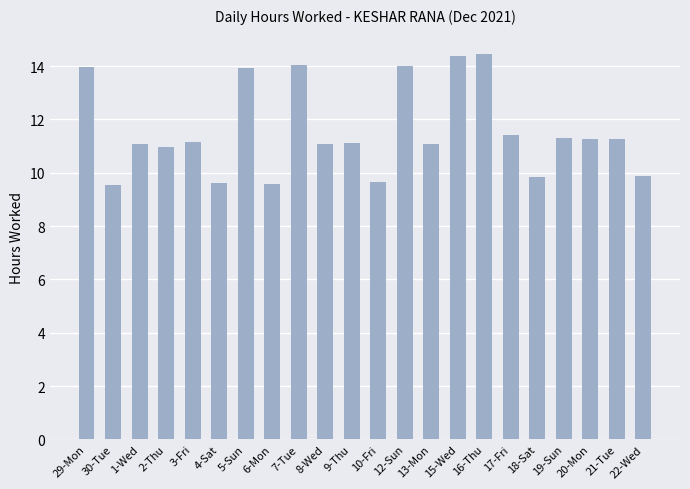

The chart shows a value of 15.6 at 18-Sat. True or false?

False